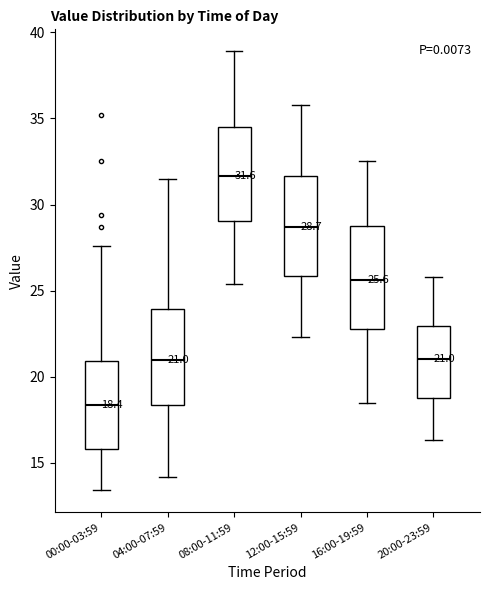

Which box has the lowest median line?

00:00-03:59